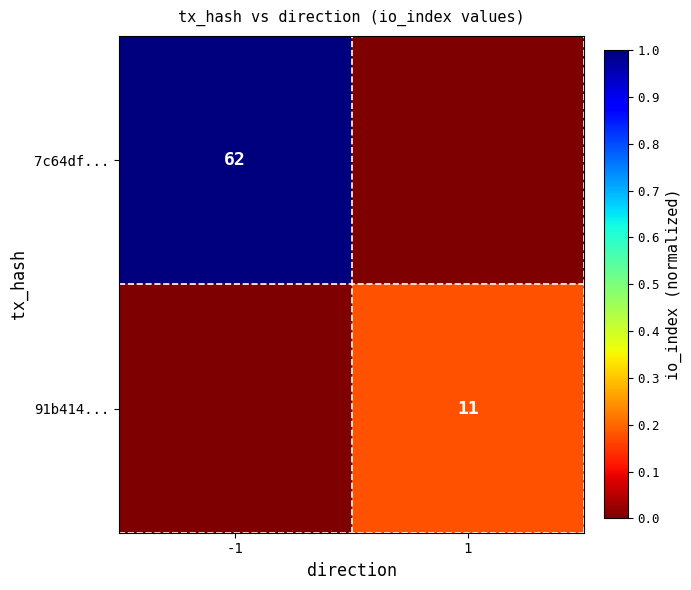

True or false: 91b414... has a value of 0.3 at 1.

False